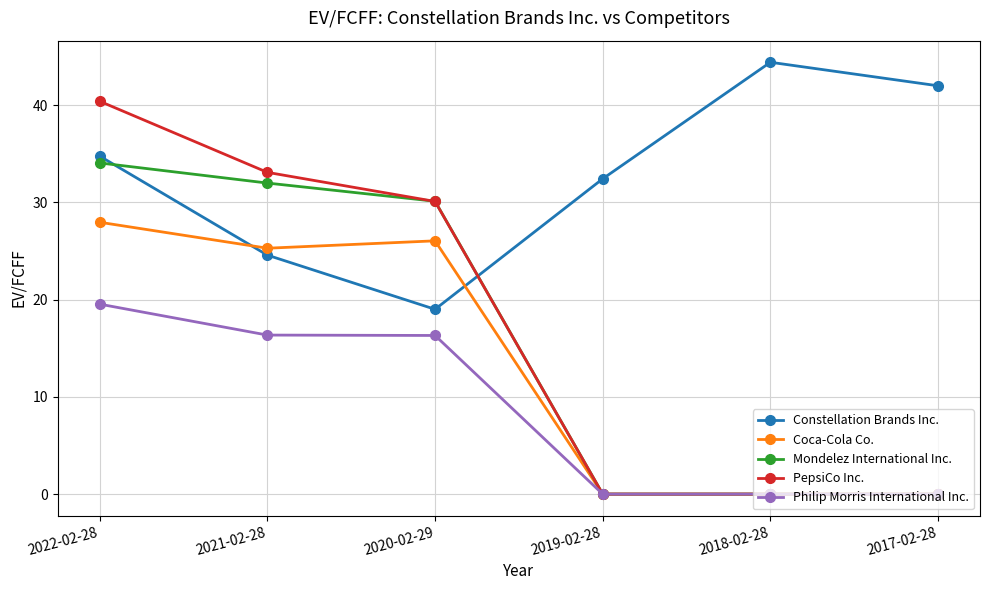

Where does the Coca-Cola Co. series first go above 25?

2022-02-28